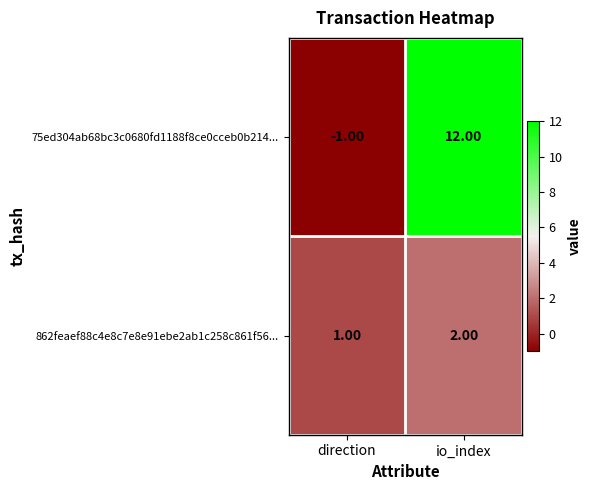

Is the value of 75ed304ab68bc3c0680fd1188f8ce0cceb0b214... at direction greater than the value of 862feaef88c4e8c7e8e91ebe2ab1c258c861f56... at direction?

No